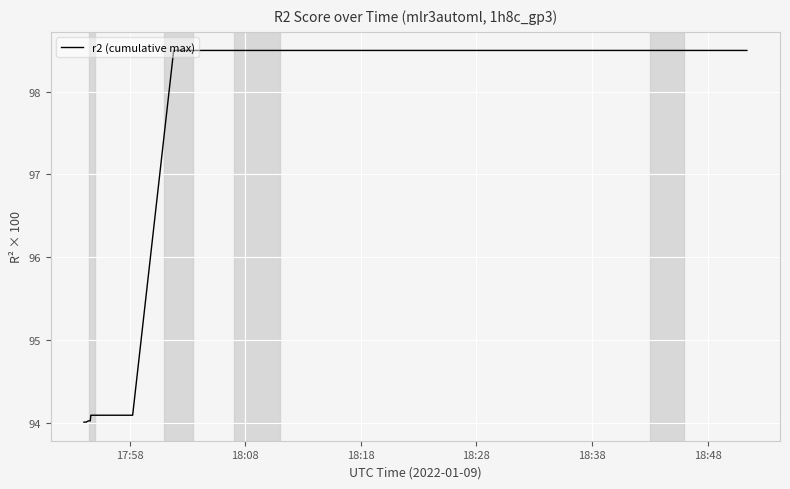

True or false: there are more than 0 points higher than both neighbors.

False